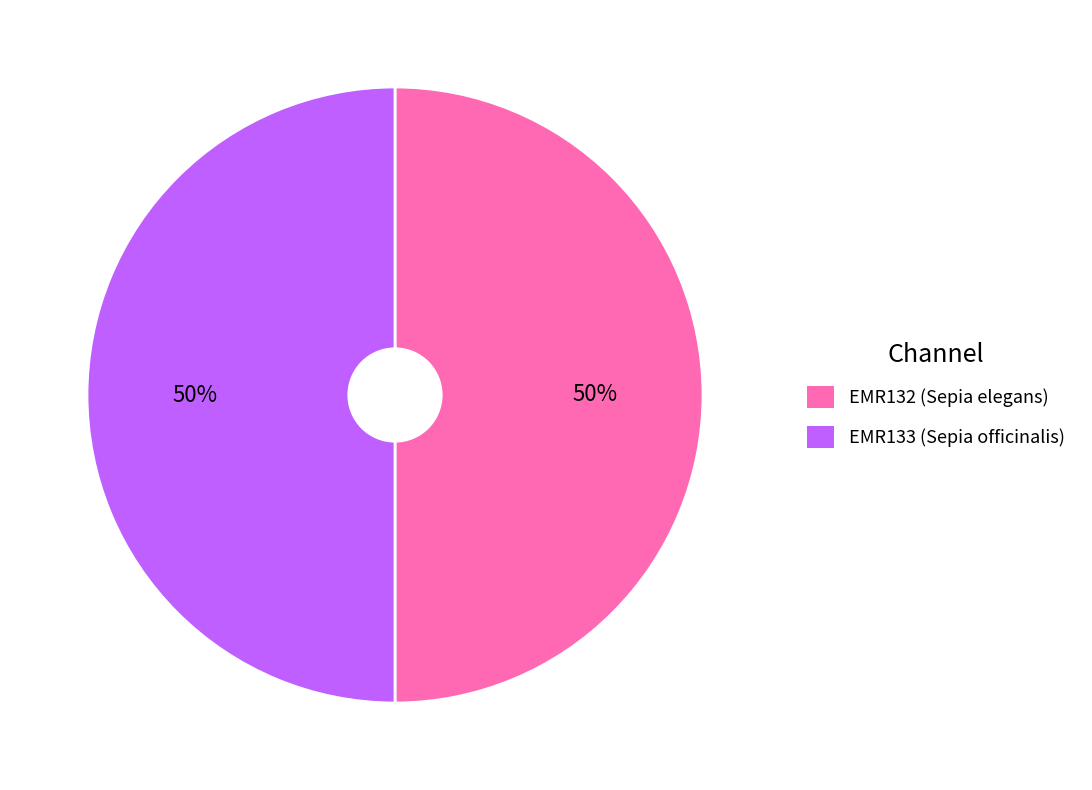

To the nearest percent, what is the average slice percentage?

50%